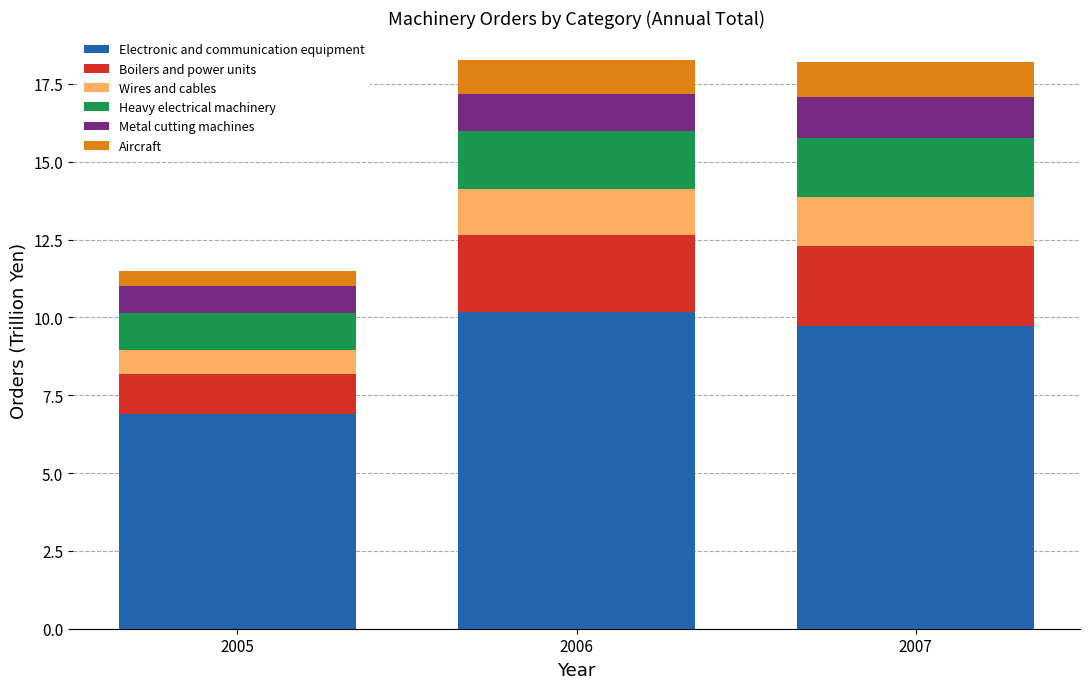

What is the minimum value for Electronic and communication equipment?

6.9